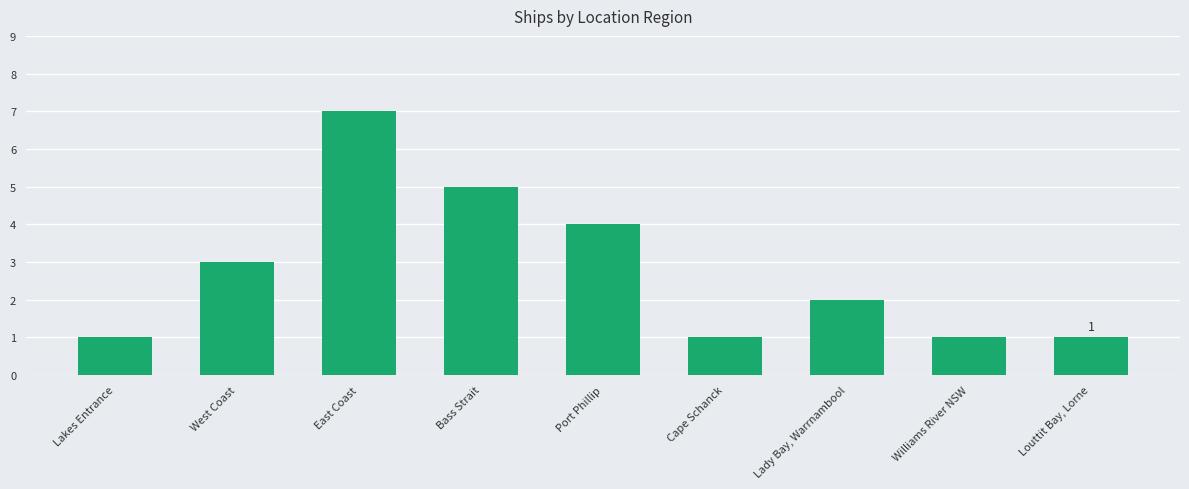

What is the greatest value displayed?

7